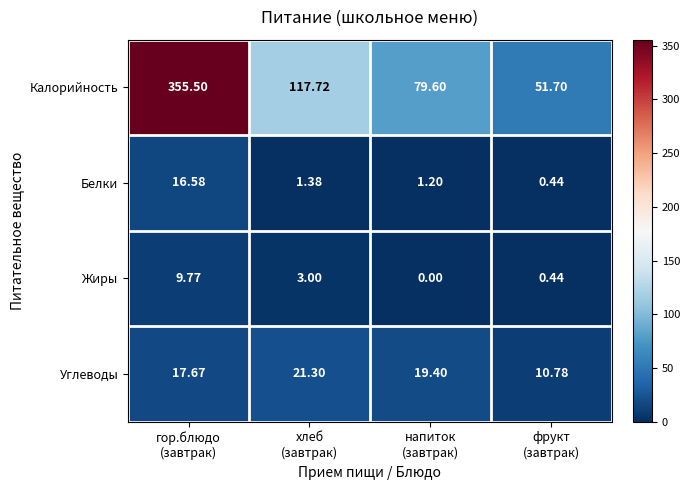

Which series changed the most between гор.блюдо
(завтрак) and фрукт
(завтрак)?

Калорийность